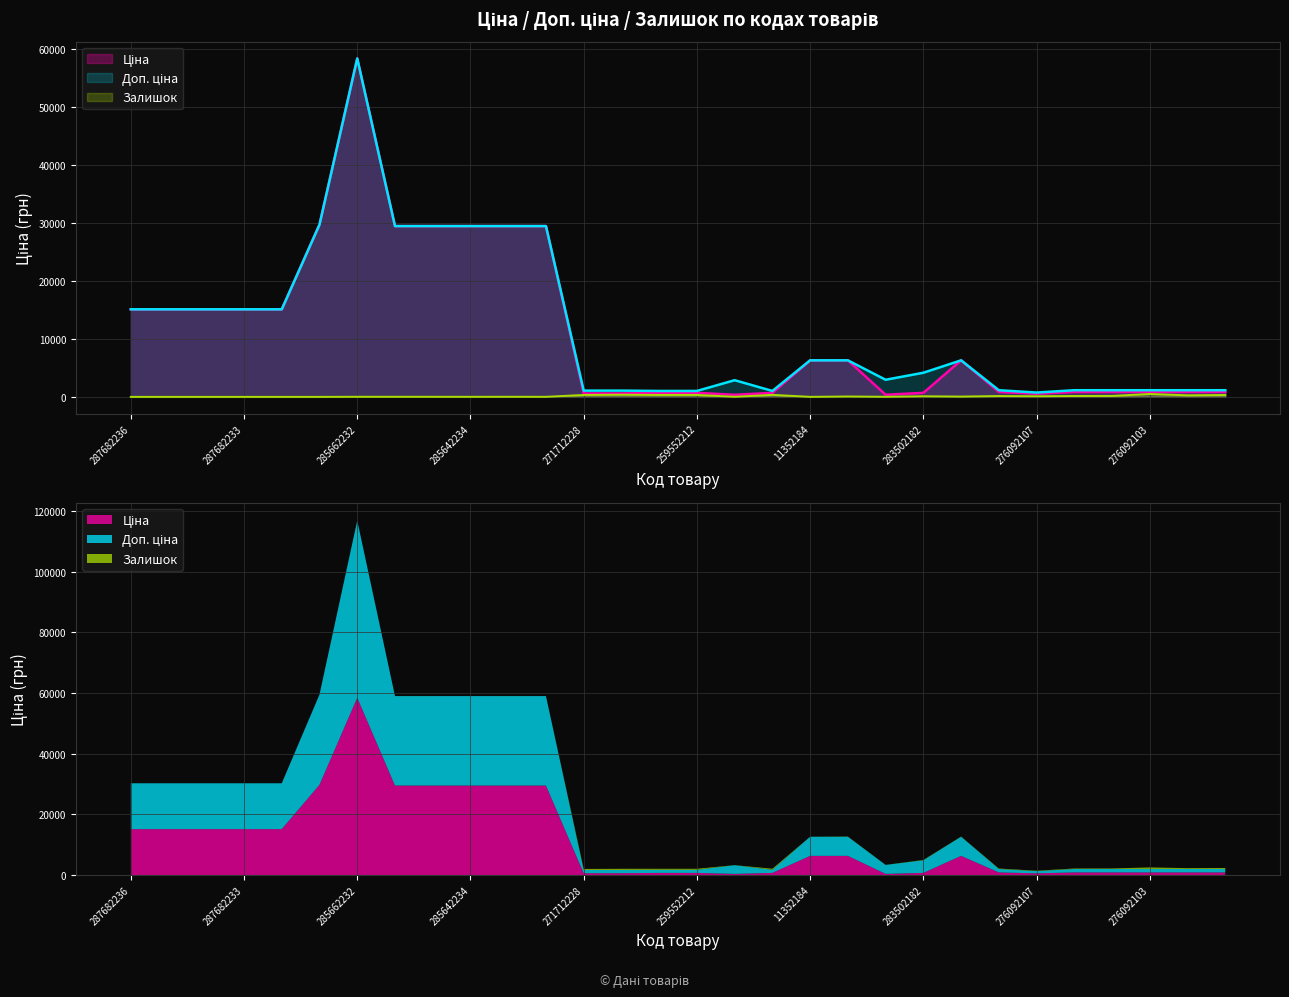

What is the difference between the highest and lowest values at 276092104?

982.7